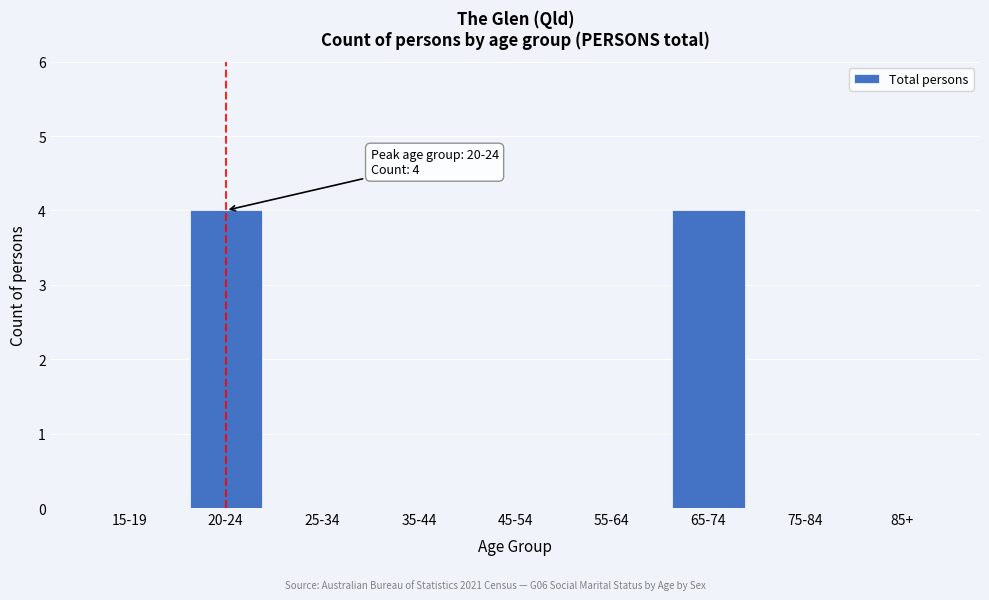

Reading right to left, extract all data points from this chart.

85+=0	75-84=0	65-74=4	55-64=0	45-54=0	35-44=0	25-34=0	20-24=4	15-19=0